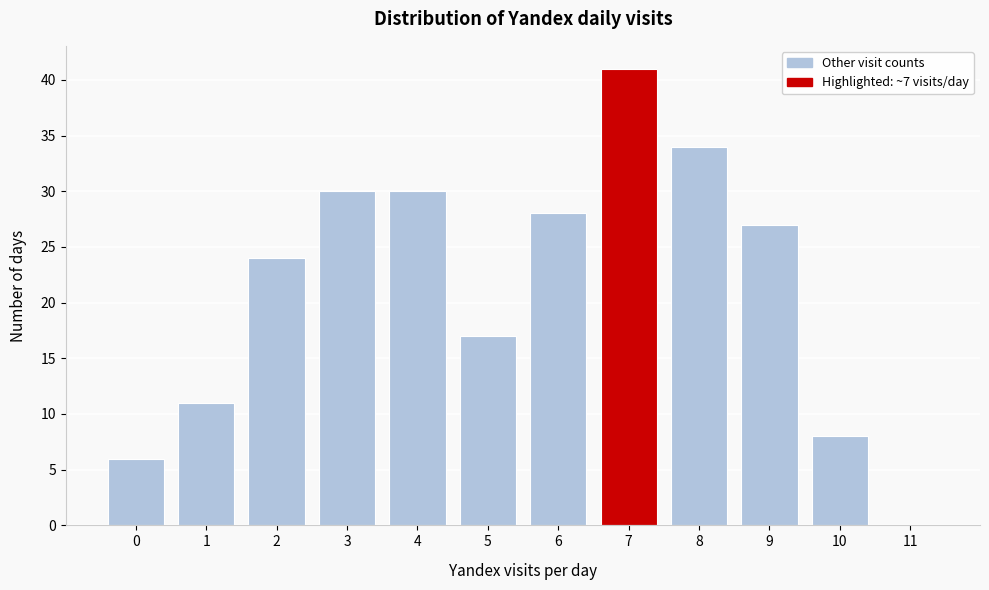

What is the height of the bar covering 7.5 to 8.5 on the x-axis? The values are not printed on the chart, so give them approximately, as read against the axis.

34